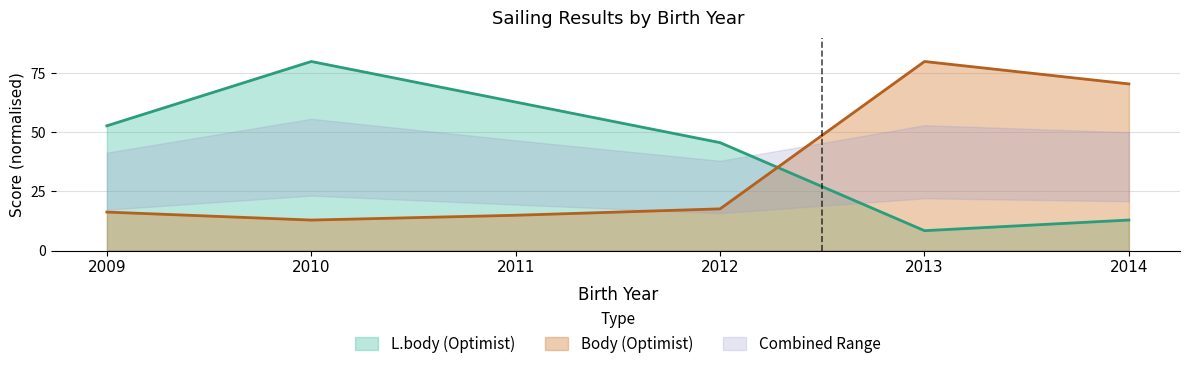

At which label is L.body (Optimist) closest to 44?

2012